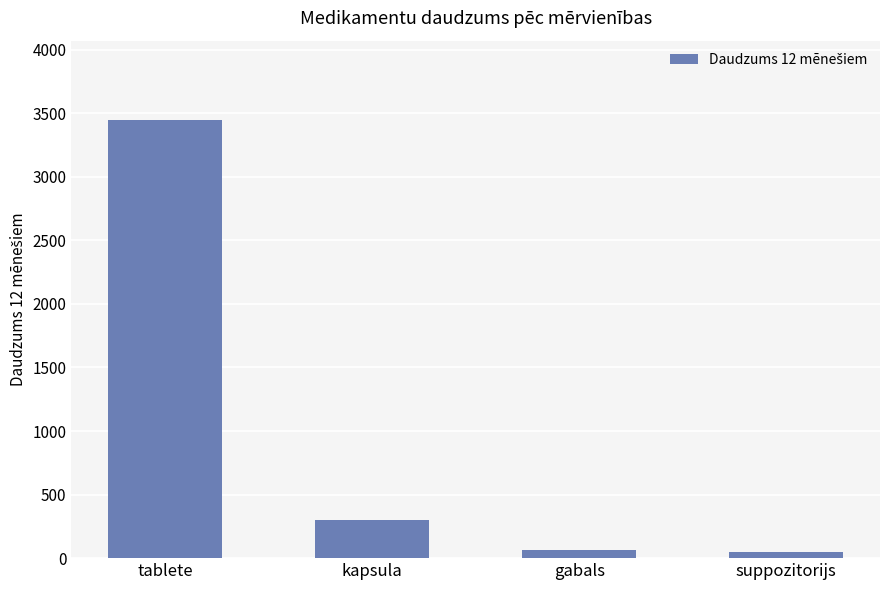

What is the change in value from tablete to kapsula?

-3150